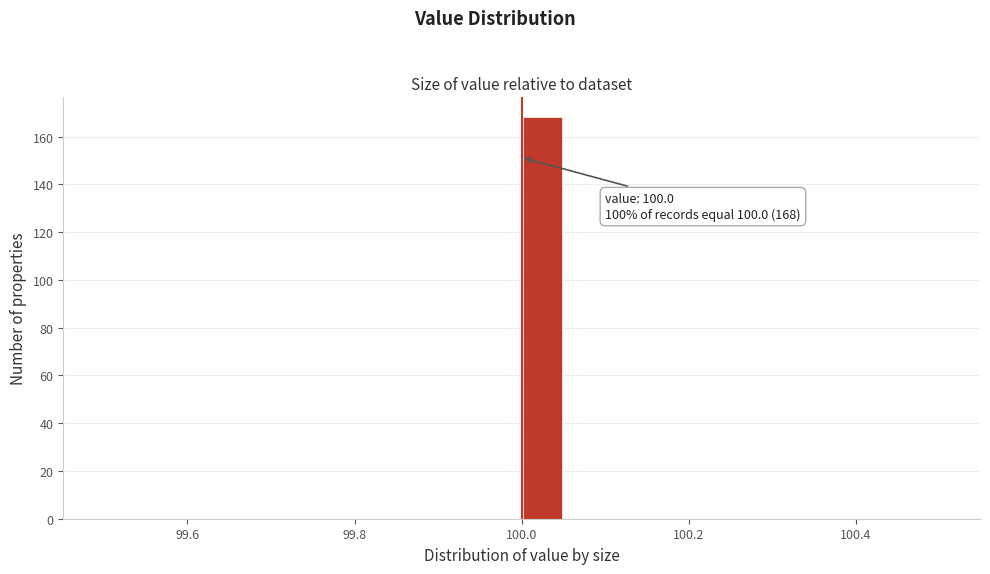

Around what value on the x-axis is the tallest bar? Give the approximate position of its centre, as read against the axis.

100.02